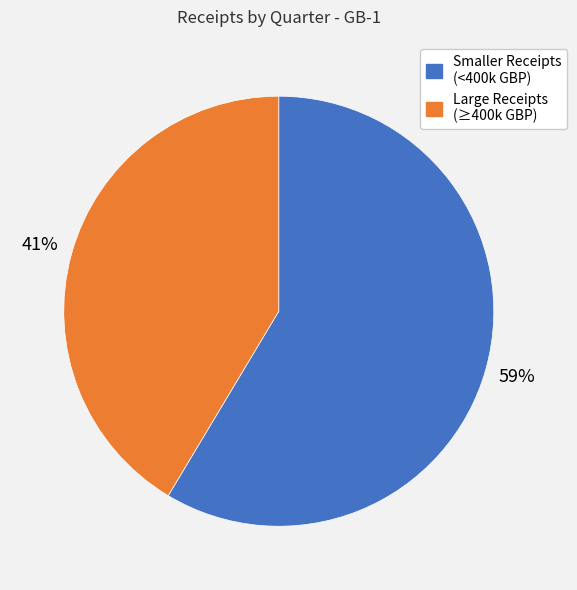

True or false: Smaller Receipts (<400k GBP) accounts for 73% of the total.

False